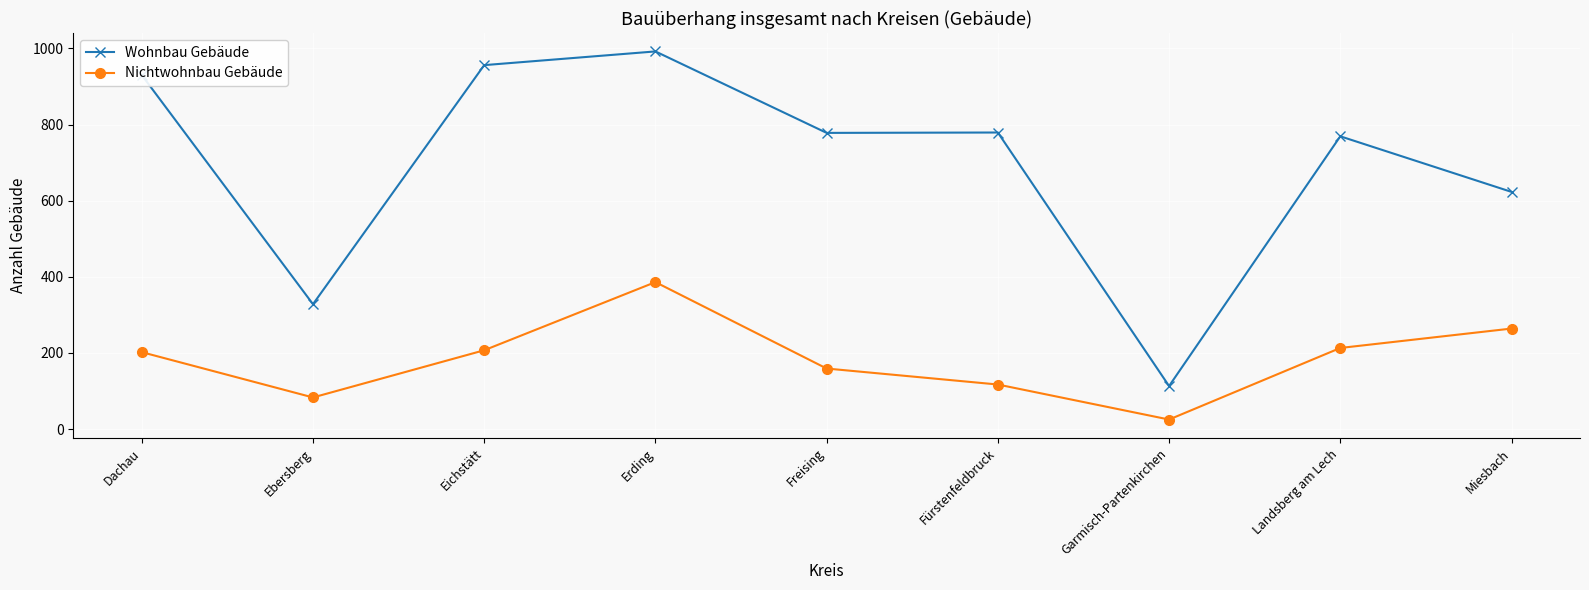

At how many categories does at least one series exceed 47?

9